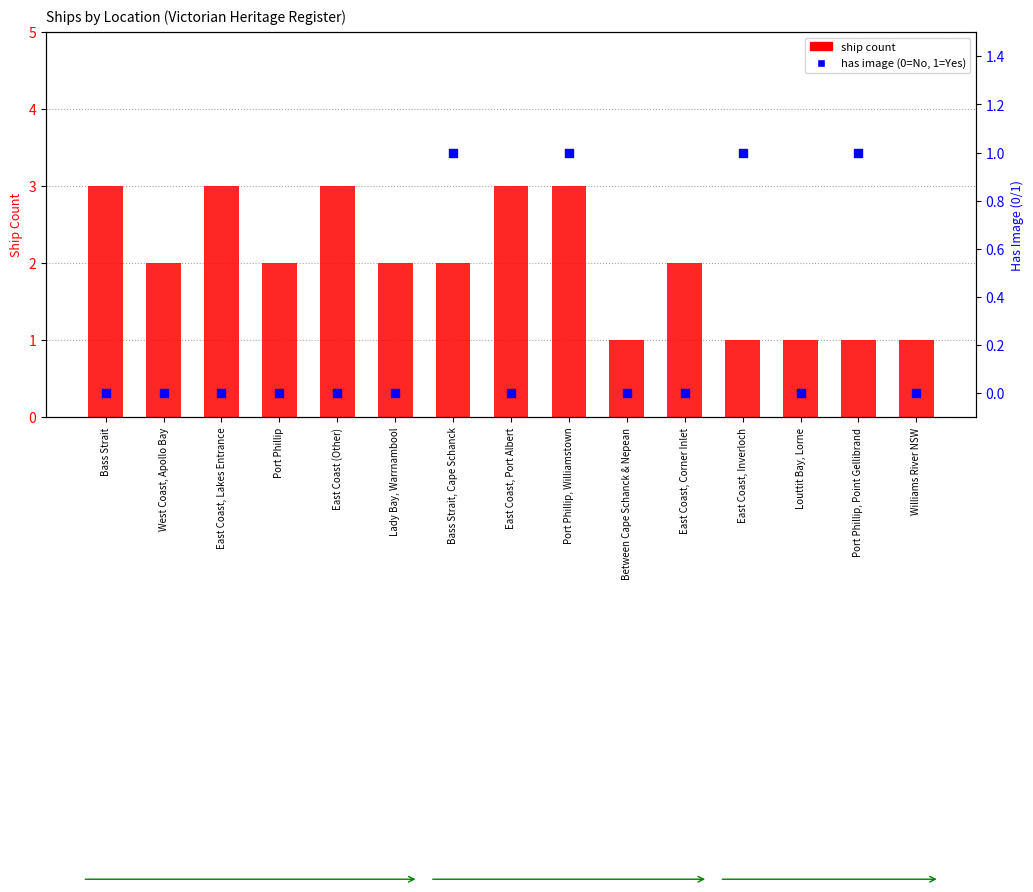

Which series contains the lowest Y value?

has image (0/1)